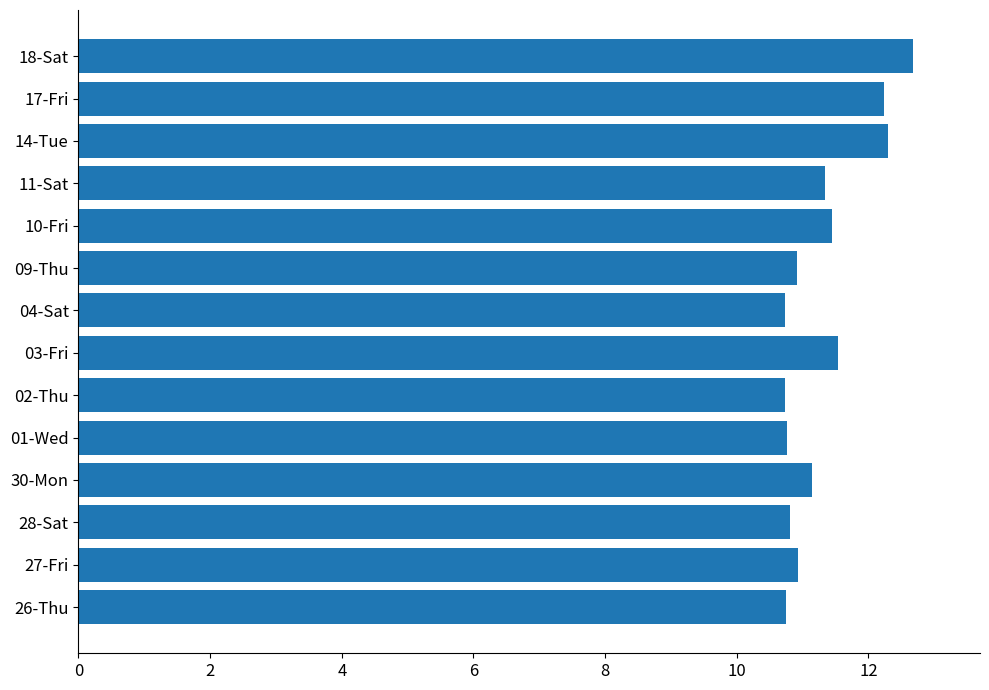

Which has a higher value, 28-Sat or 30-Mon?

30-Mon